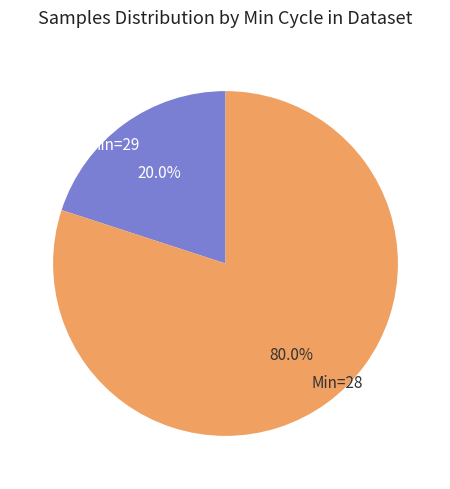

Which has a higher value, Min=29 or Min=28?

Min=28